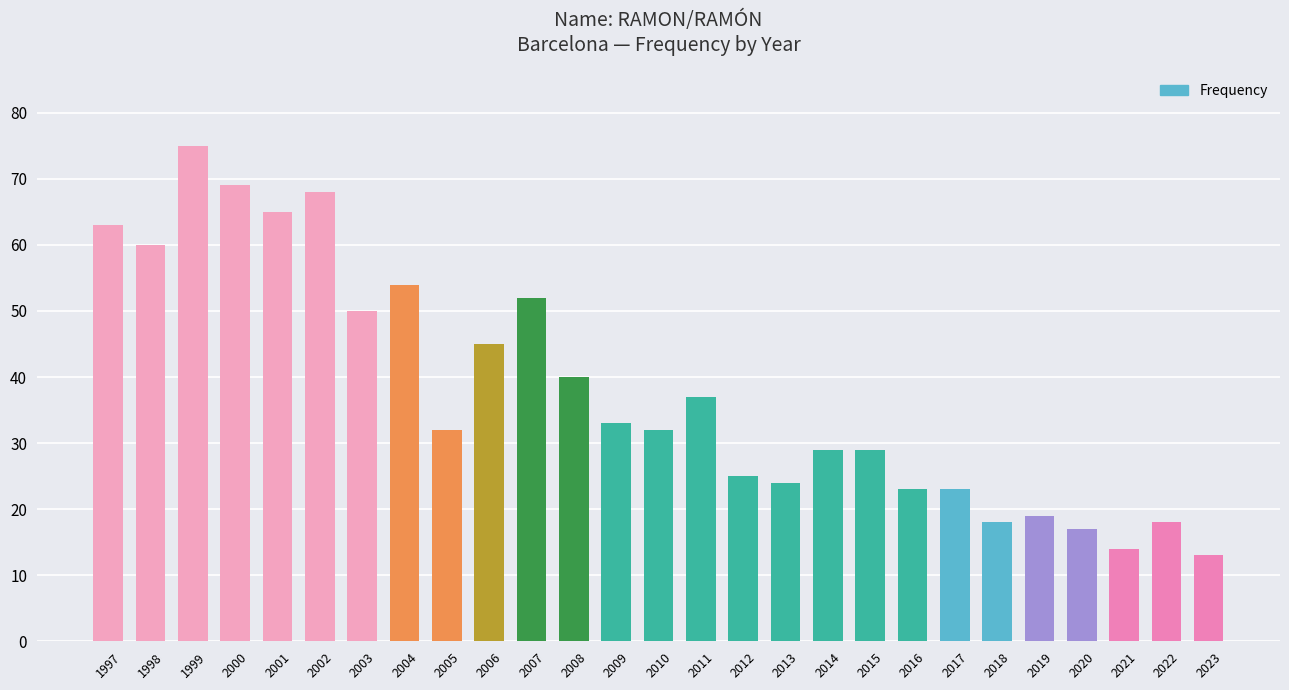

Approximately how many times larger is the value at 2009 compared to 2012?

1.3